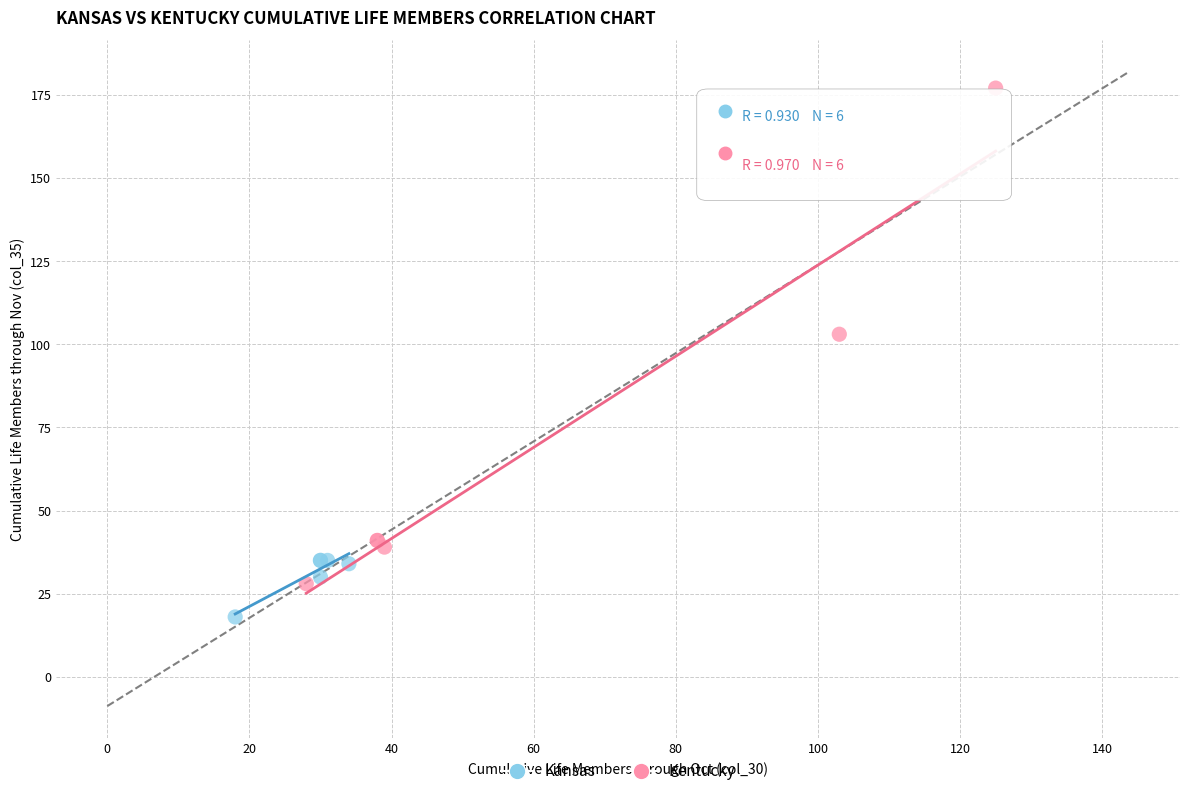

What are all the series names shown in the legend?

Kansas, Kentucky